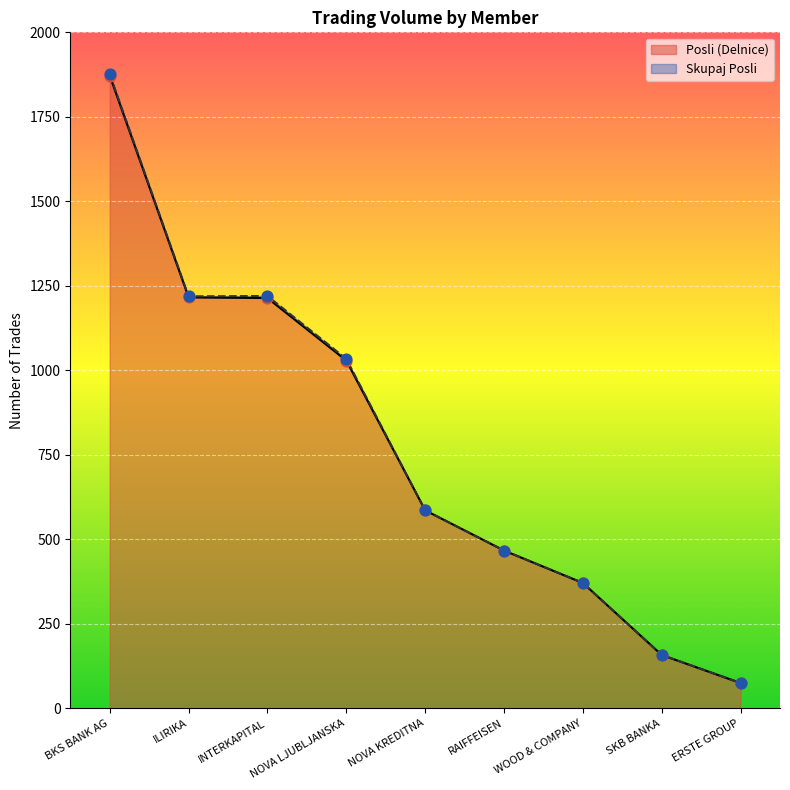

Which series has the widest spread of Y values?

Skupaj Posli